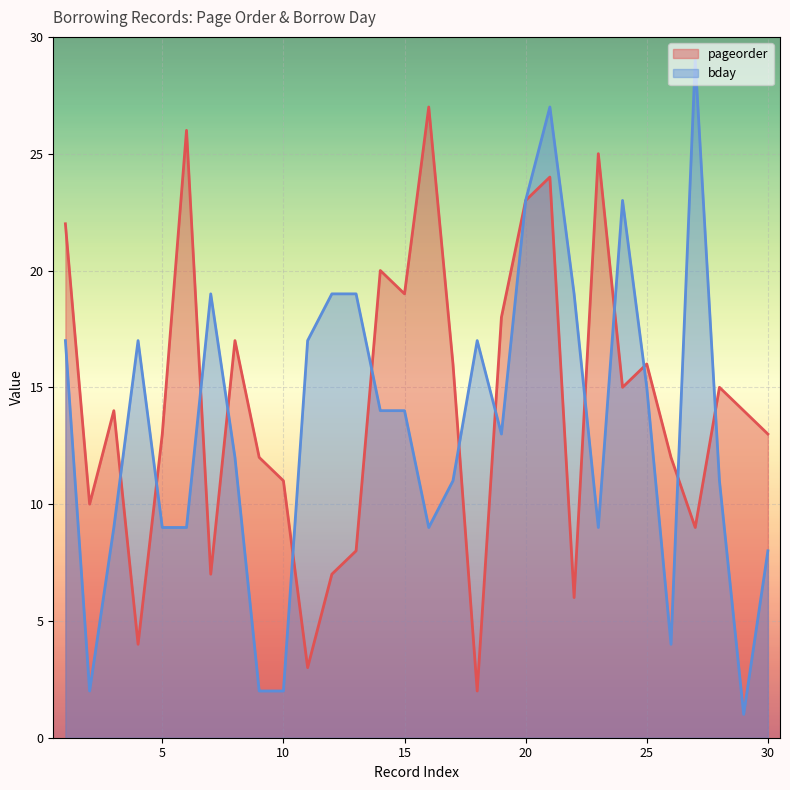

In bday _line, how many points are lower than both neighbors (excluding endpoints)?

6